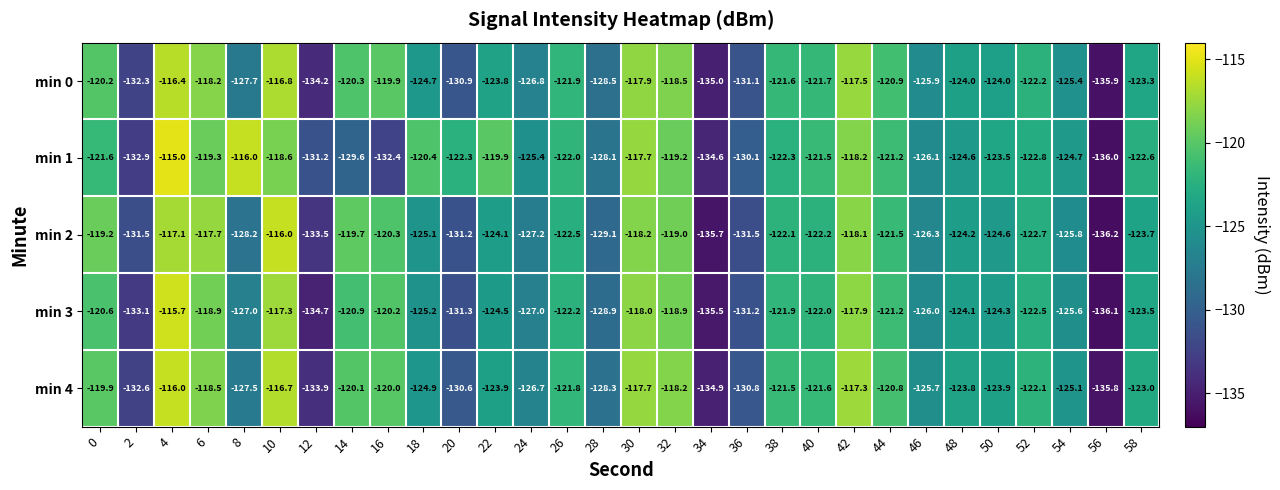

What is the sum of all min 3 values?

-3736.2